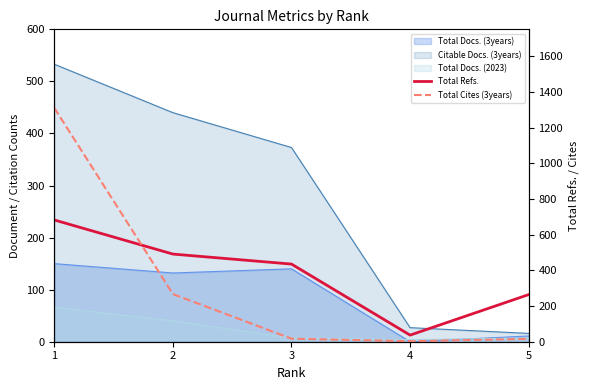

How many intersections are there between Total Refs. and Total Cites (3years)?

1